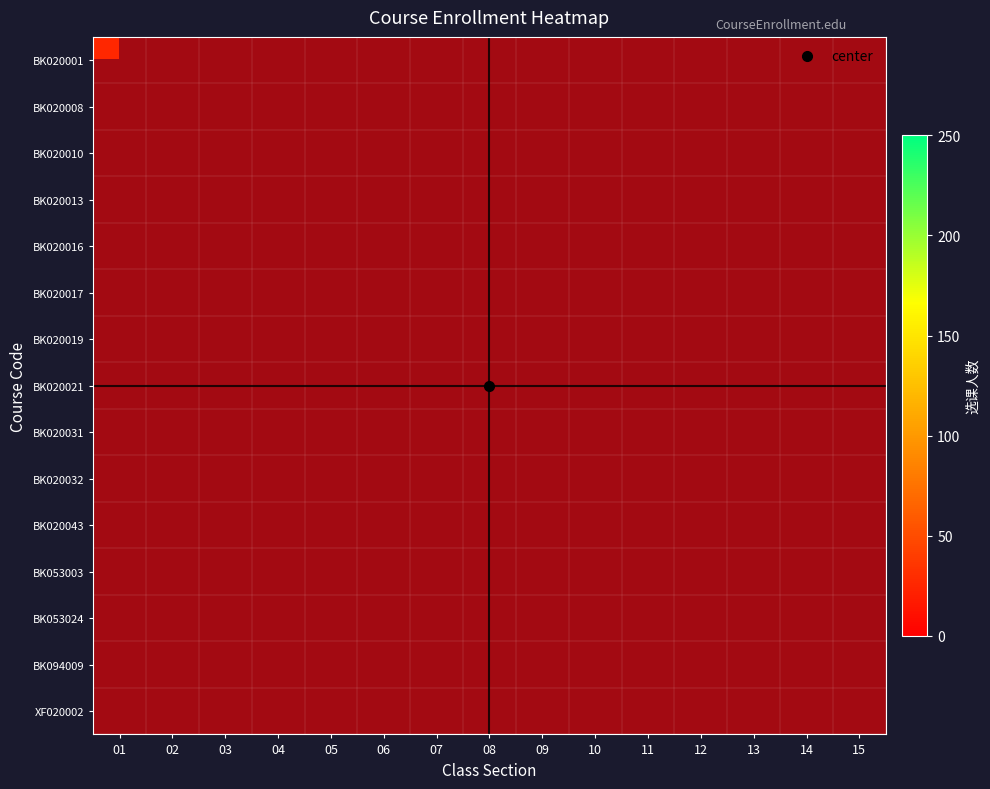

What is the difference between the maximum and minimum values in the BK020031 series?

16